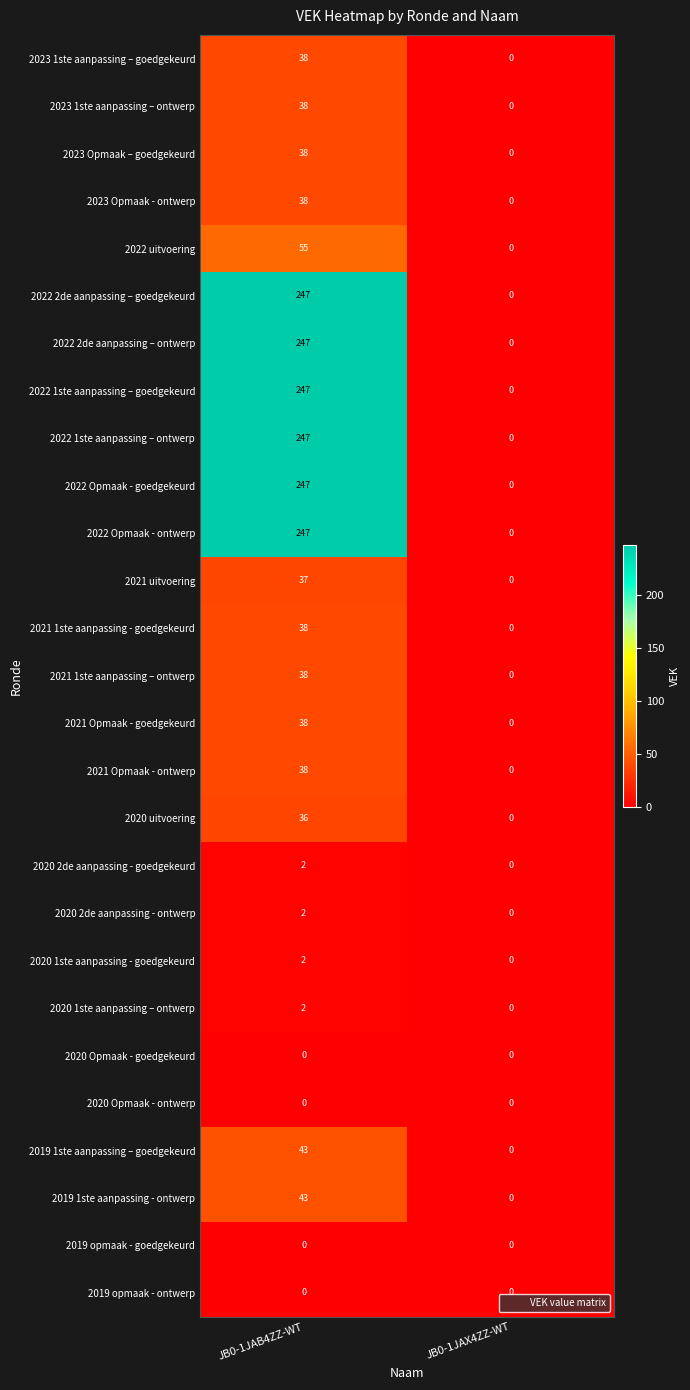

List the labels in order of 2023 Opmaak – goedgekeurd value, largest first.

JB0-1JAB4ZZ-WT, JB0-1JAX4ZZ-WT